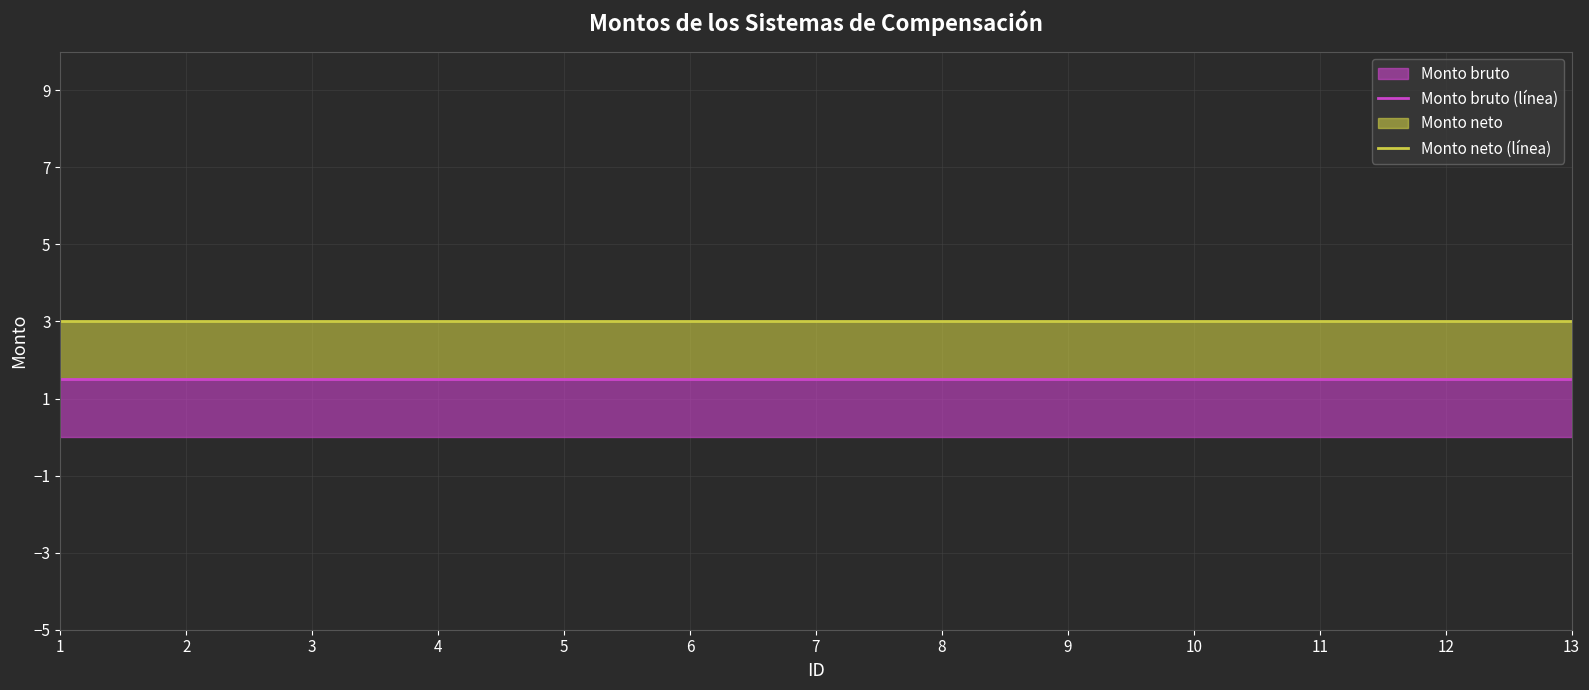

Is it true that Monto bruto (línea) equals 1.5 at 1?

True